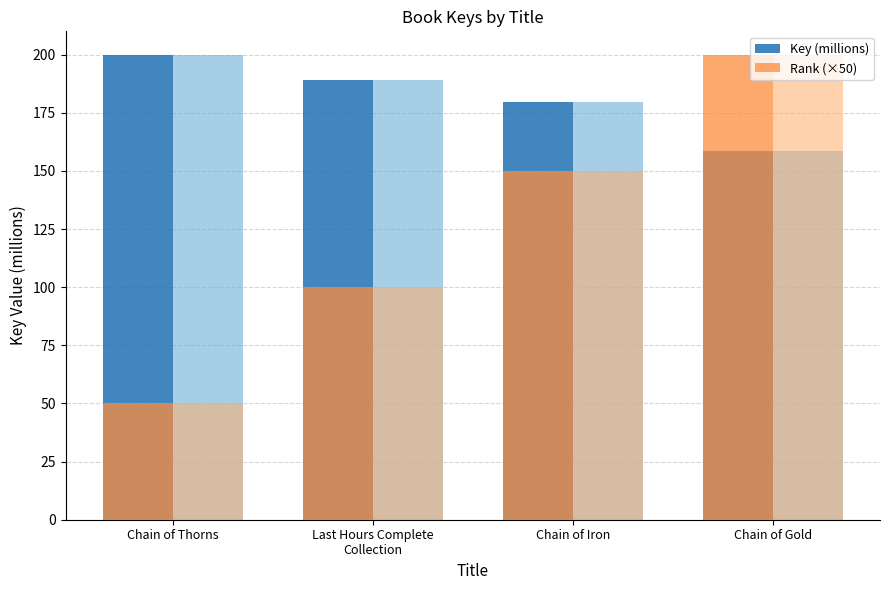

What are all the series names shown in the legend?

Key (millions), Rank (×50)